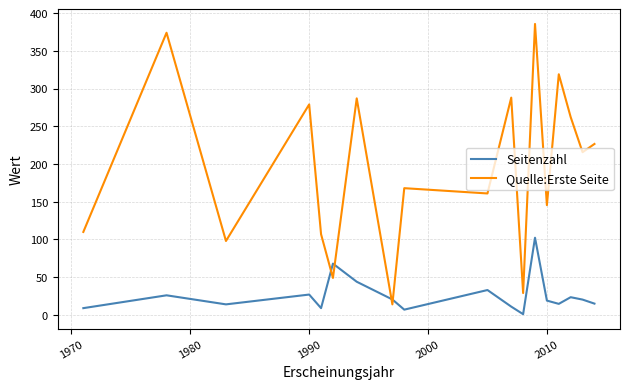

List the series in order of their peak value, highest first.

Quelle:Erste Seite, Seitenzahl